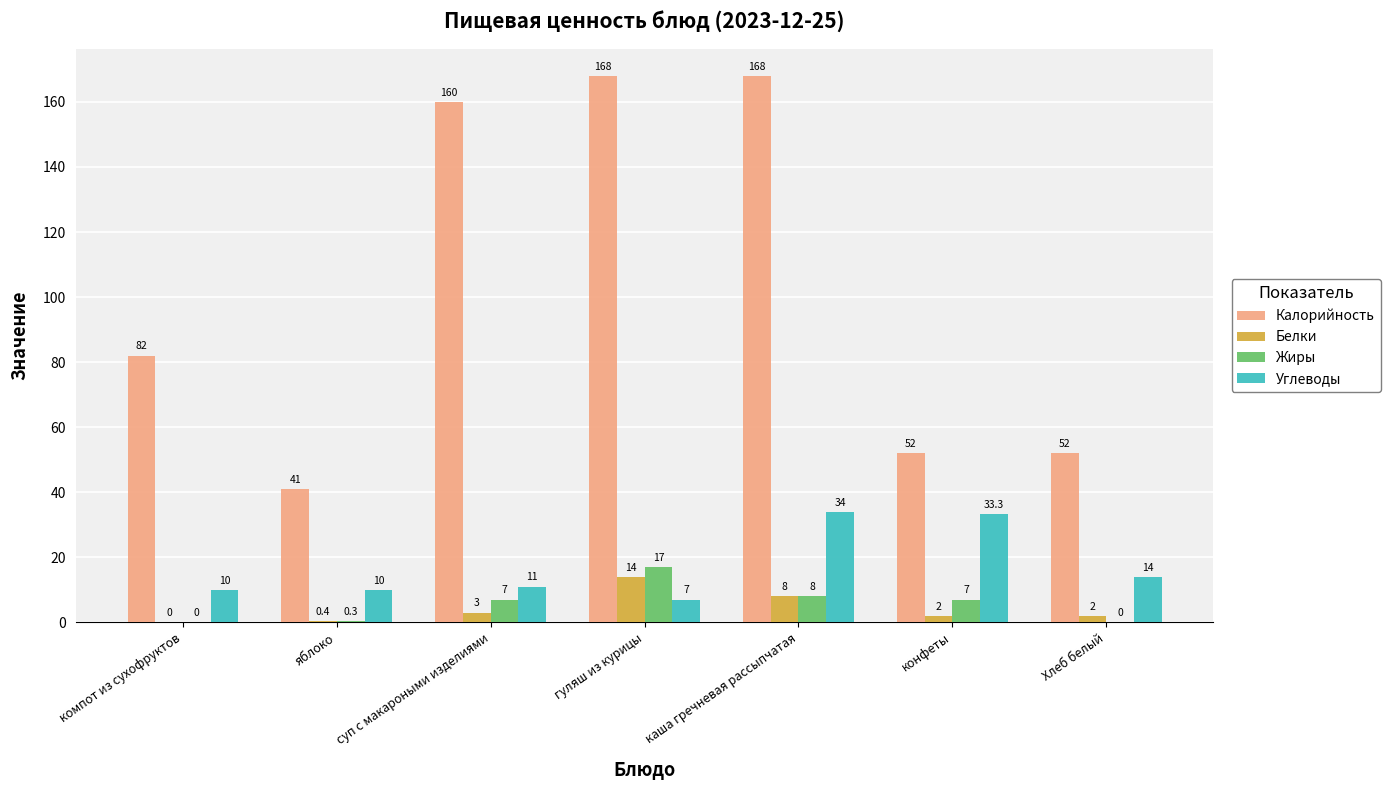

What is the sum of the Углеводы values at компот из сухофруктов and яблоко?

20.0